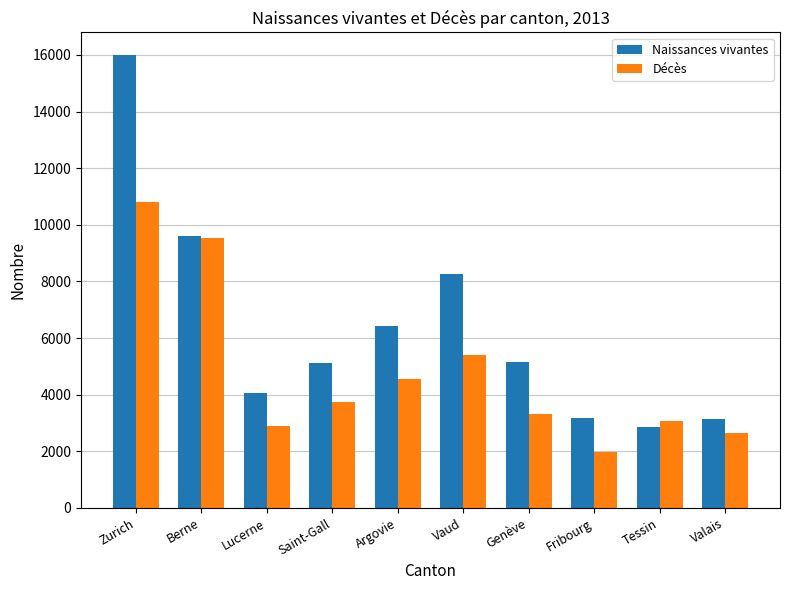

True or false: Naissances vivantes has a value of 5167 at Genève.

True